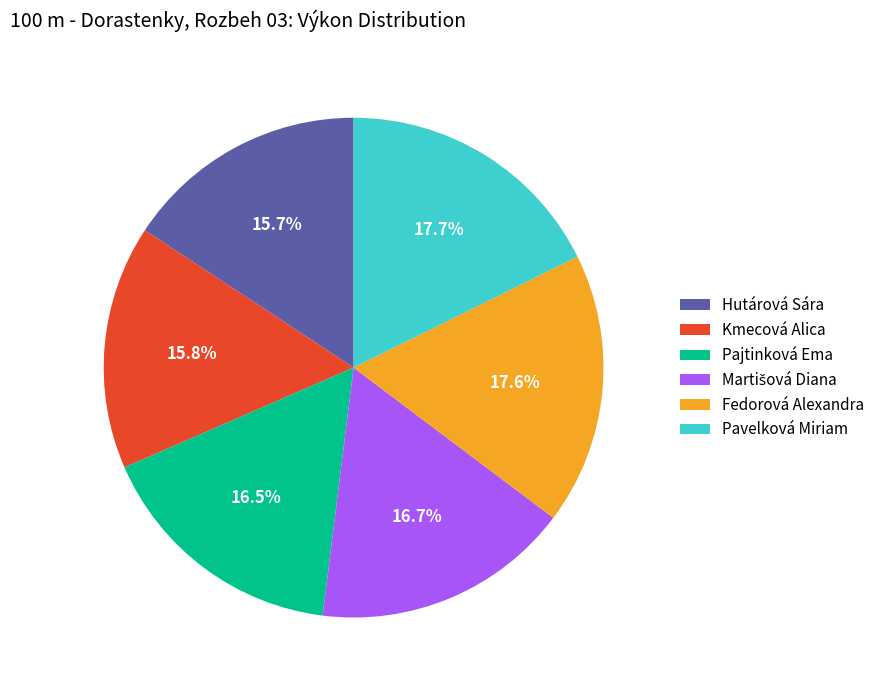

What portion of the pie excludes Pajtinková Ema?

83.5%